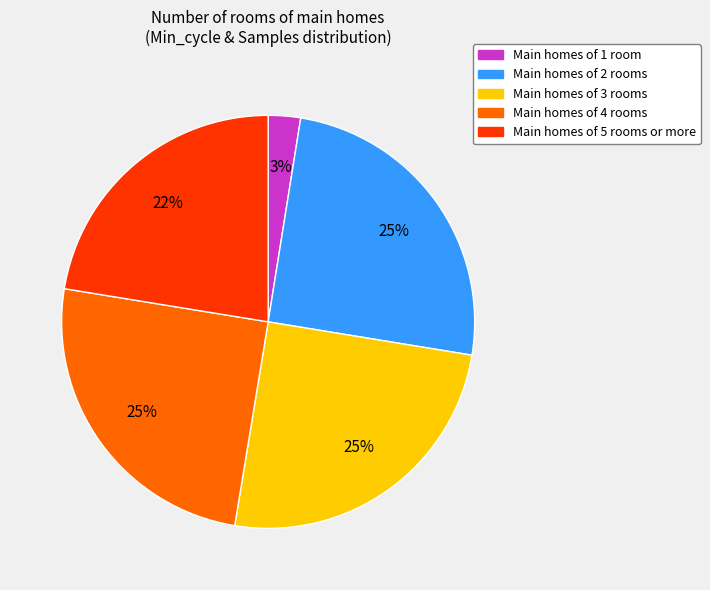

Which category has the smallest portion of the pie?

Main homes of 1 room